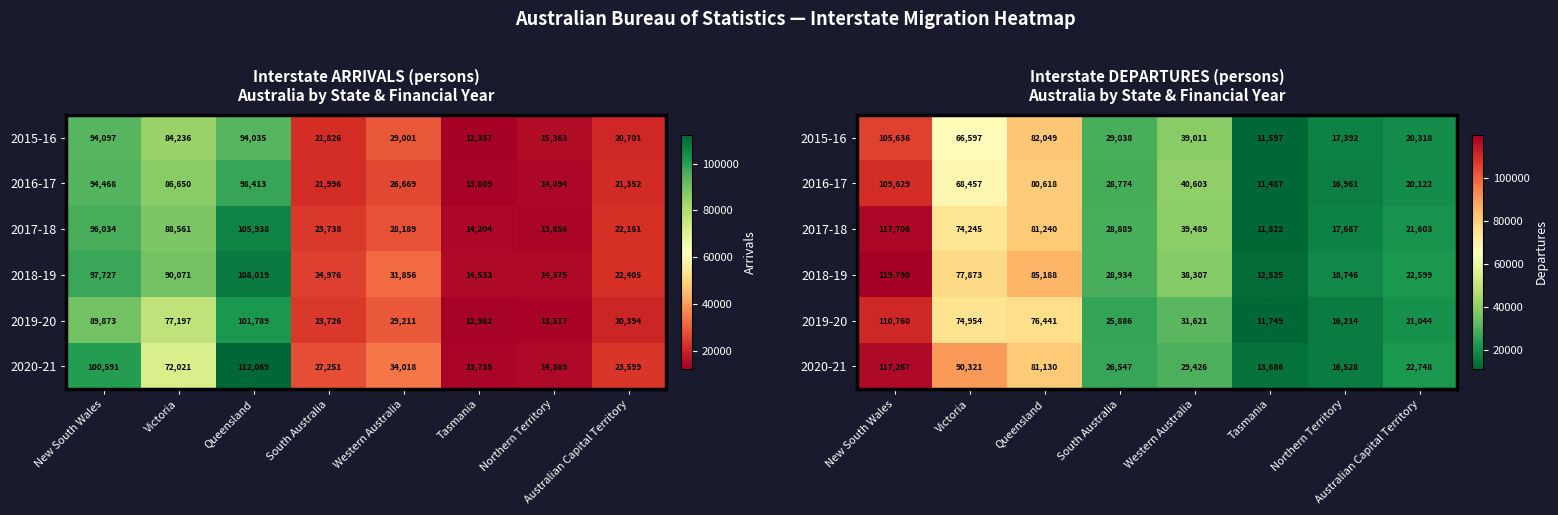

What is the minimum value for 2019-20?

11749